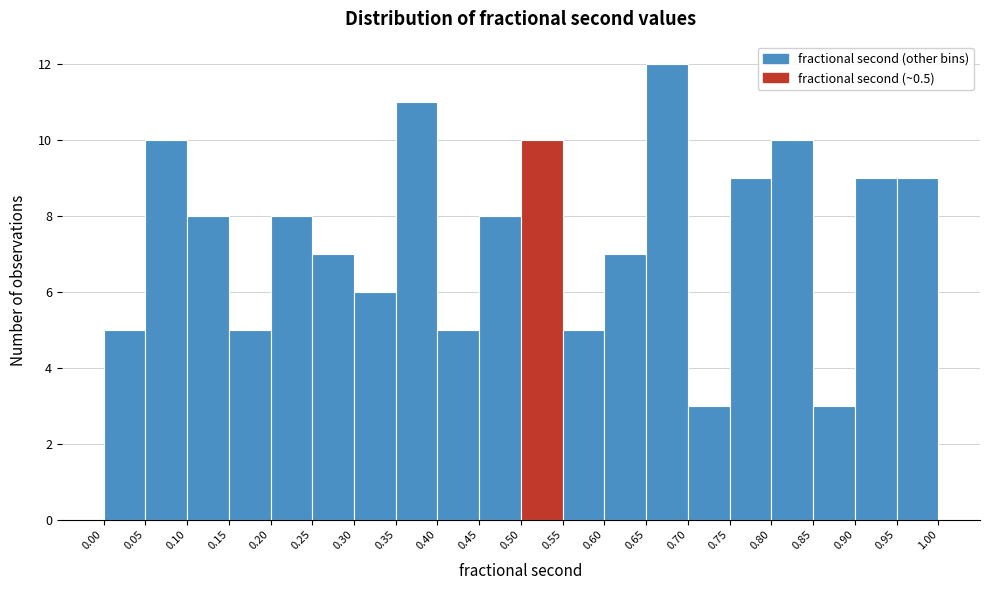

What is the height of the bar covering 0.70 to 0.75 on the x-axis? The values are not printed on the chart, so give them approximately, as read against the axis.

3